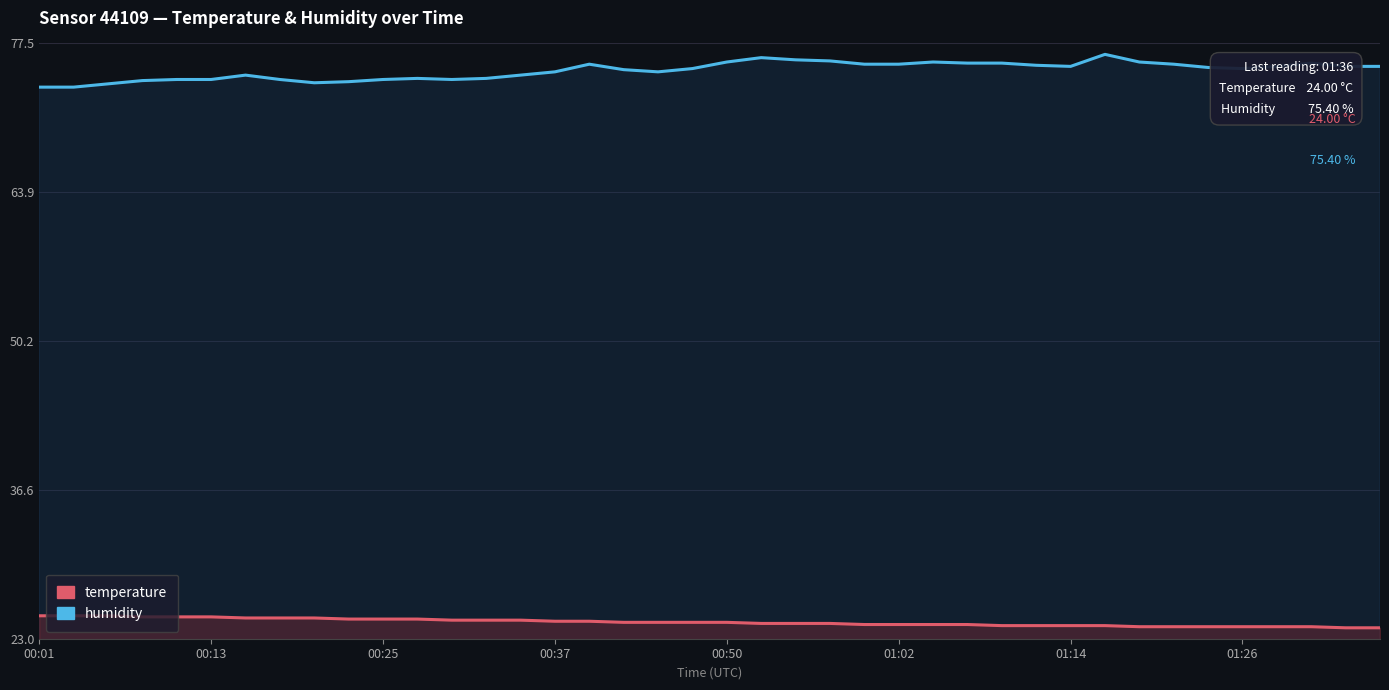

What is the value of the temperature point at the 2nd from the left?

25.1